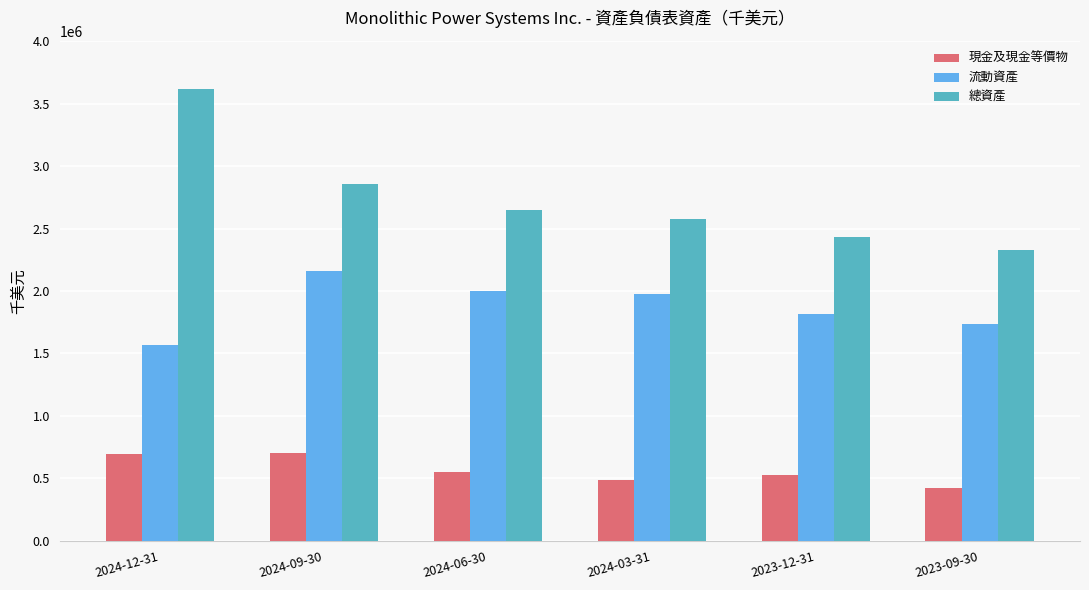

What is the spread (max minus min) of values at 2024-12-31?

2925281